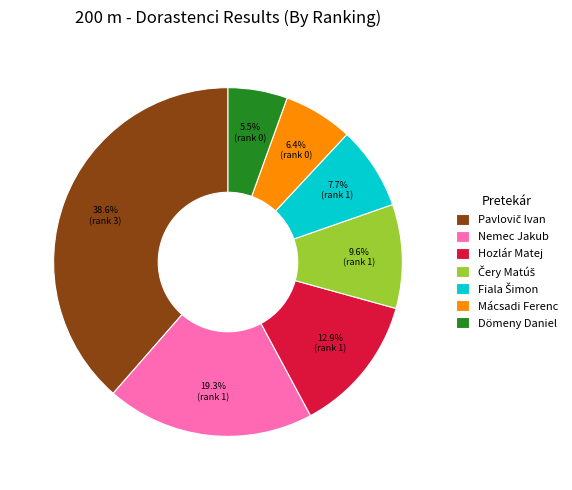

What is the ratio of the value at Dömeny Daniel to the value at Hozlár Matej?

0.4